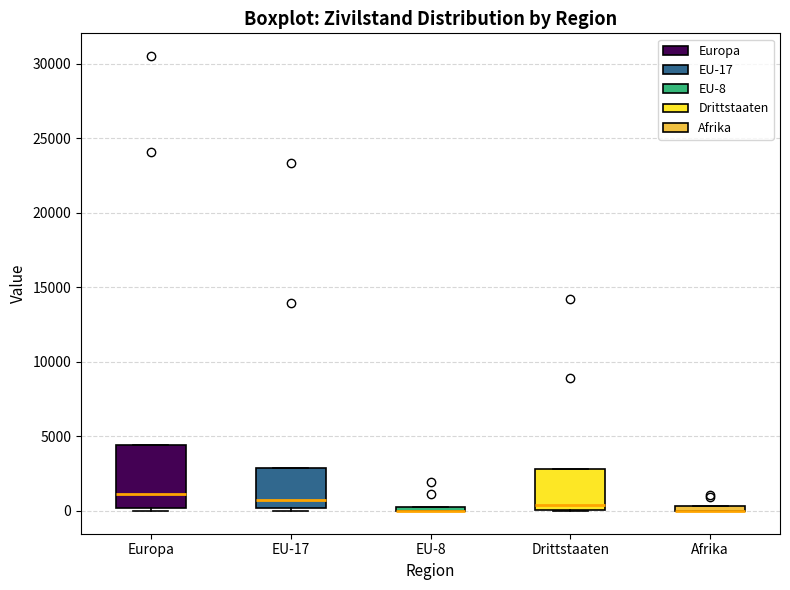

Which box is the tallest, from its lower edge to its upper edge?

Europa